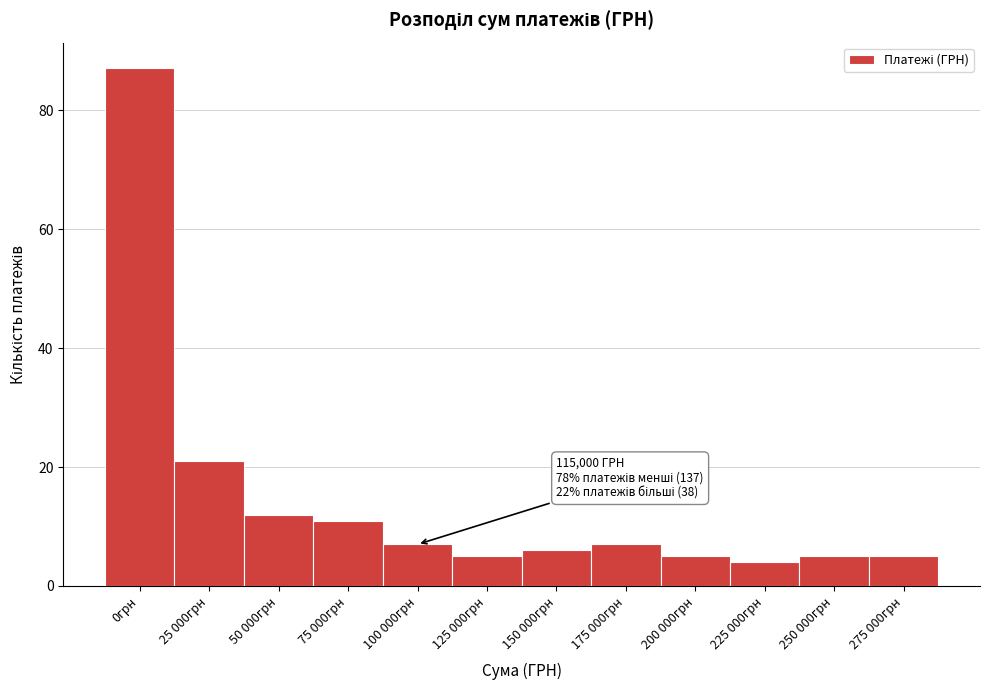

Reading left to right, transcribe all the data shown in this chart.

87	21	12	11	7	5	6	7	5	4	5	5